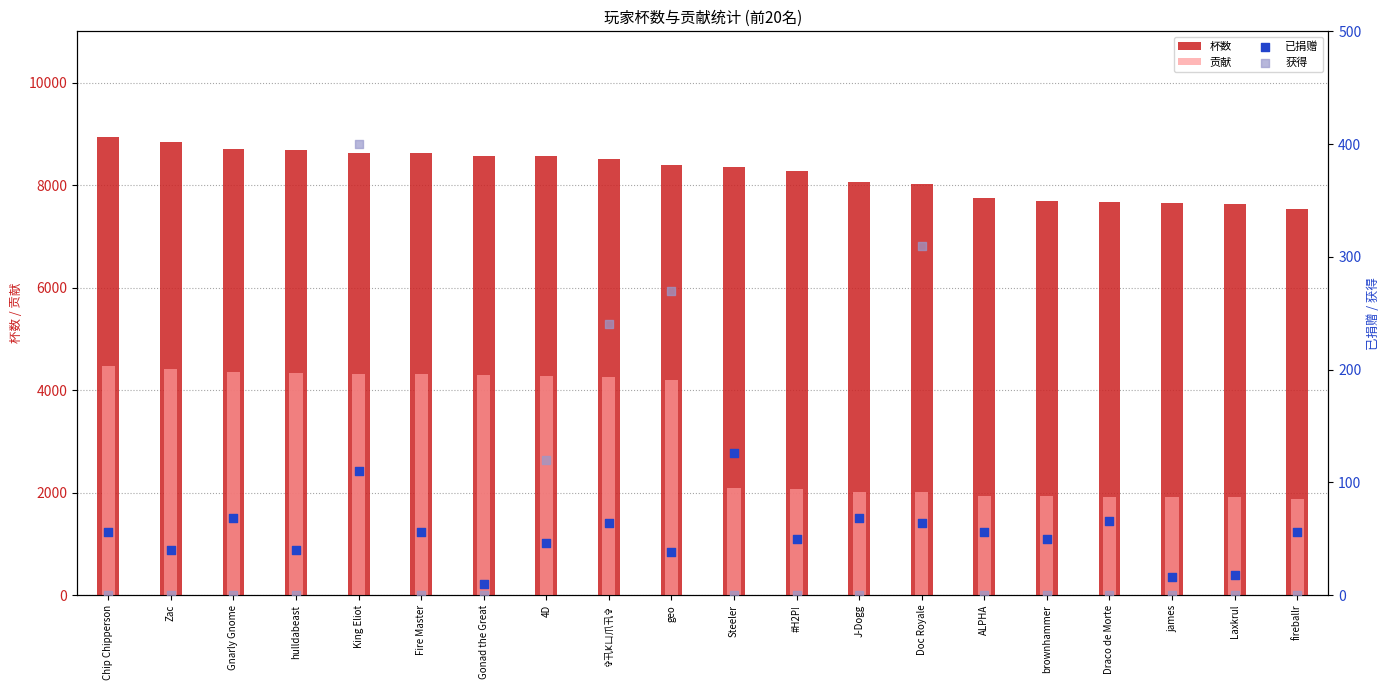

Which series reaches the minimum Y coordinate?

获得